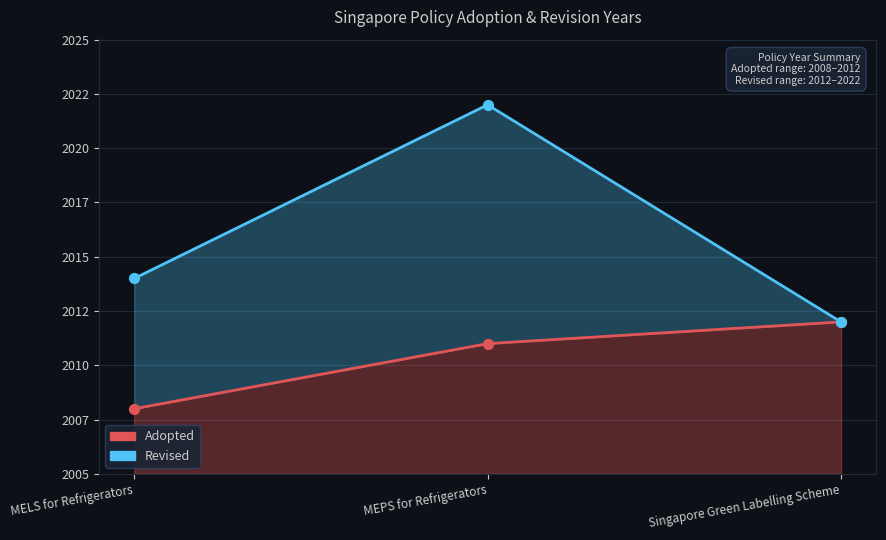

Which series has the largest total across all categories?

Revised